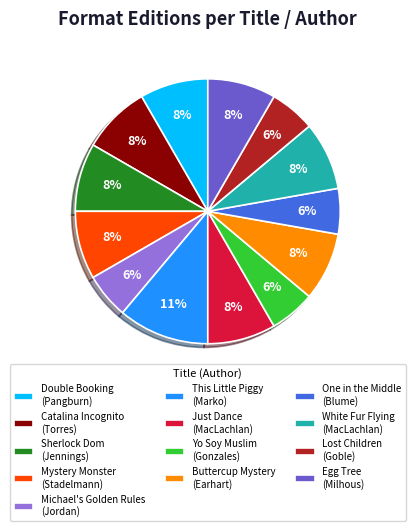

To the nearest percent, what portion does Catalina Incognito (Torres) represent?

8%